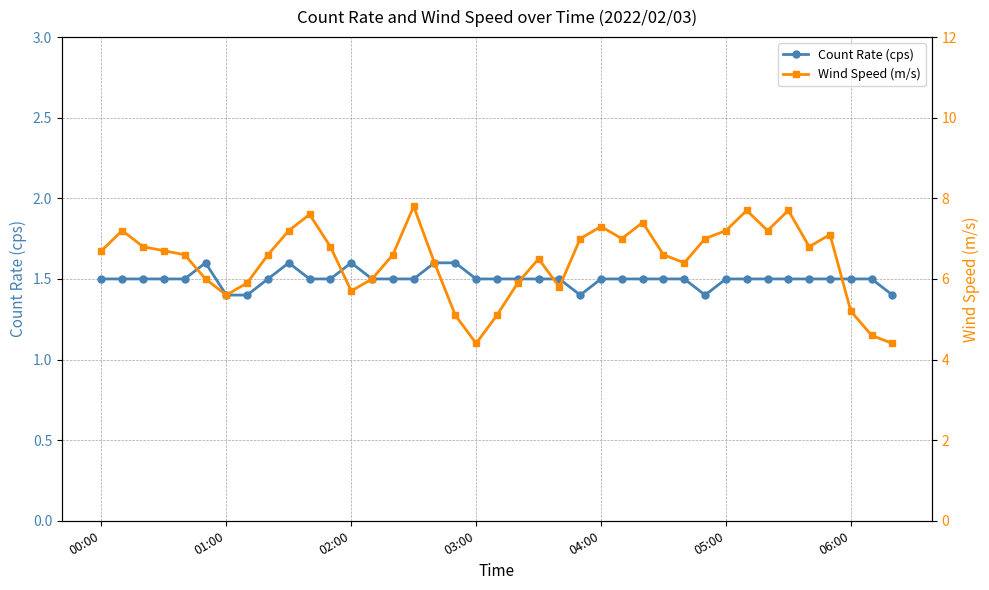

Reading left to right, list all the values displayed in this chart.

Count Rate (cps): 1.5	1.5	1.5	1.5	1.5	1.6	1.4	1.4	1.5	1.6	1.5	1.5	1.6	1.5	1.5	1.5	1.6	1.6	1.5	1.5	1.5	1.5	1.5	1.4	1.5	1.5	1.5	1.5	1.5	1.4	1.5	1.5	1.5	1.5	1.5	1.5	1.5	1.5	1.4
Wind Speed (m/s): 6.7	7.2	6.8	6.7	6.6	6.0	5.6	5.9	6.6	7.2	7.6	6.8	5.7	6.0	6.6	7.8	6.4	5.1	4.4	5.1	5.9	6.5	5.8	7.0	7.3	7.0	7.4	6.6	6.4	7.0	7.2	7.7	7.2	7.7	6.8	7.1	5.2	4.6	4.4